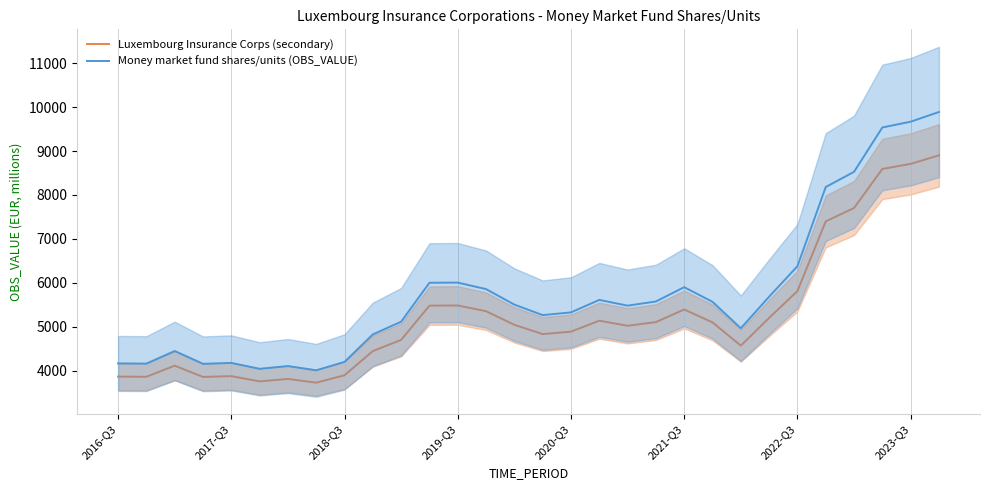

The value of Money market fund shares/units (OBS_VALUE) at 2016-Q3 is 889.6. True or false?

False